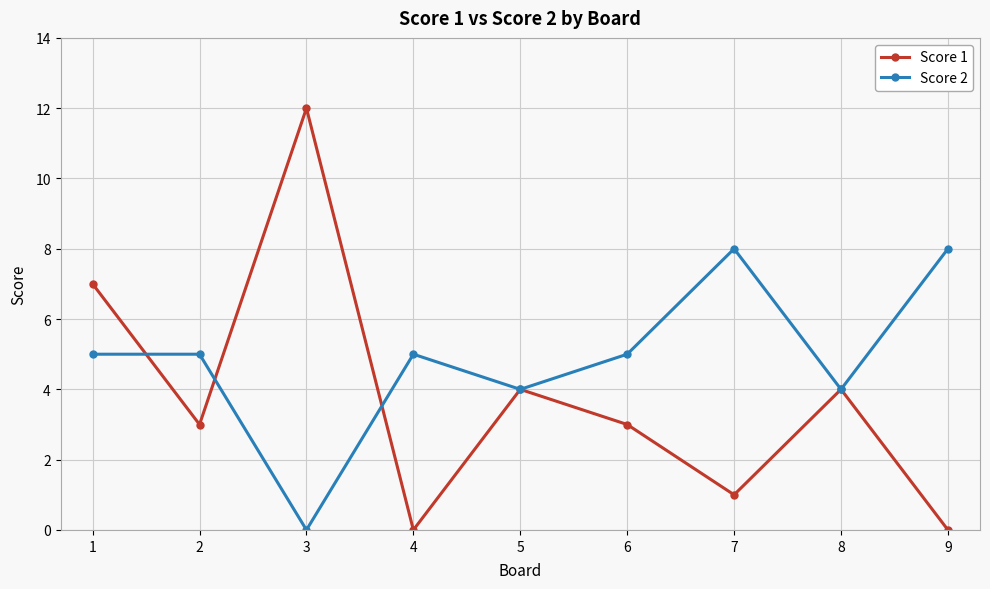

The Score 1 series shows -4 at 9. True or false?

False